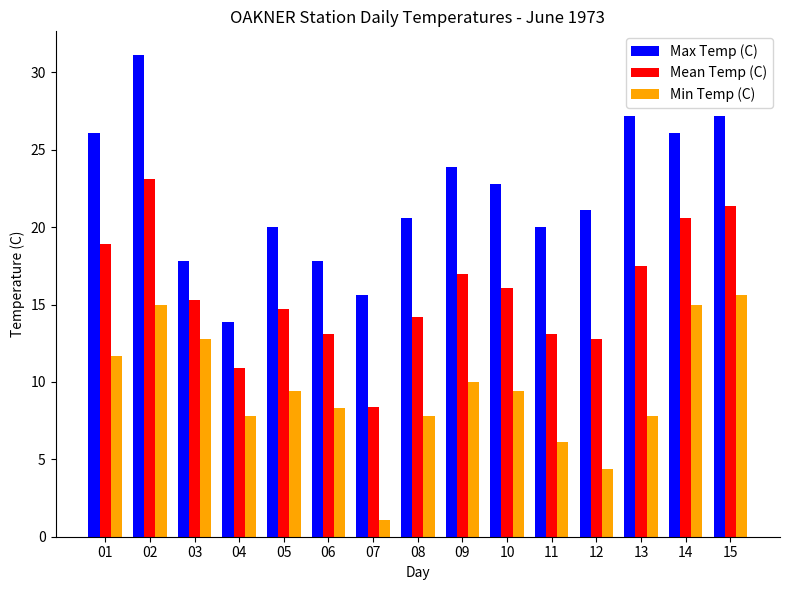

What are all the series names shown in the legend?

Max Temp (C), Mean Temp (C), Min Temp (C)